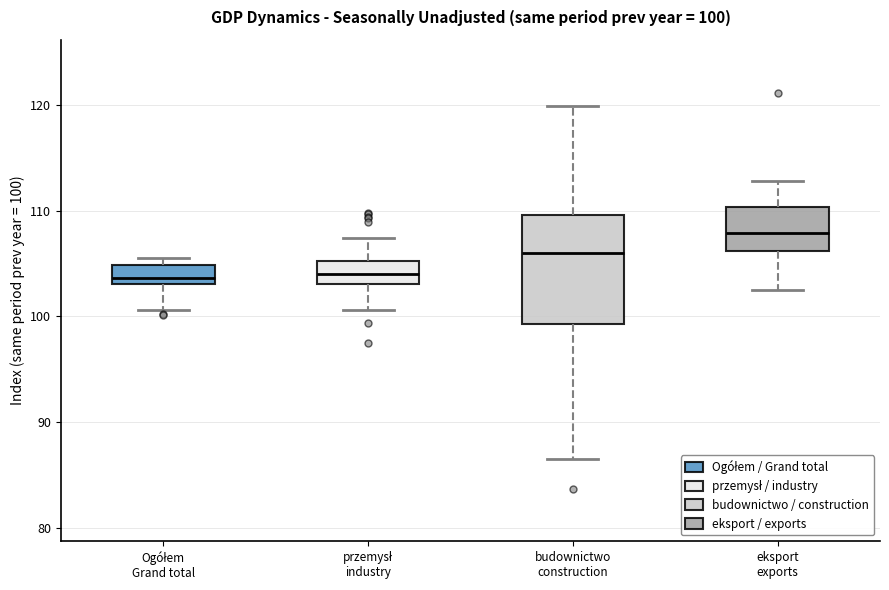

Which box's median line is the highest?

eksport exports